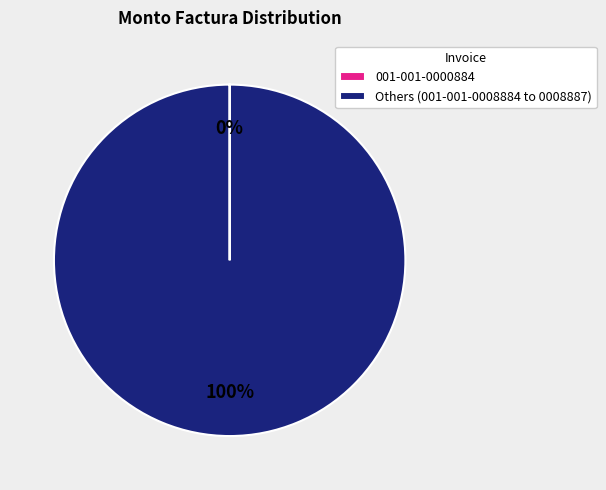

Which slice is the largest?

Others (001-001-0008884 to 0008887)